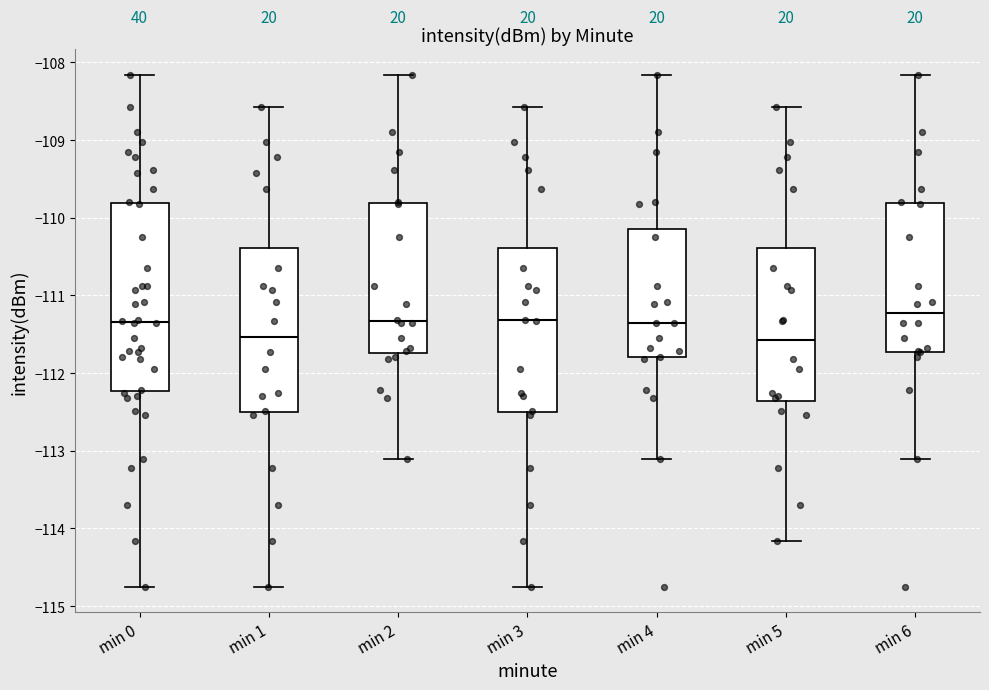

Which box is the tallest, from its lower edge to its upper edge?

min 0